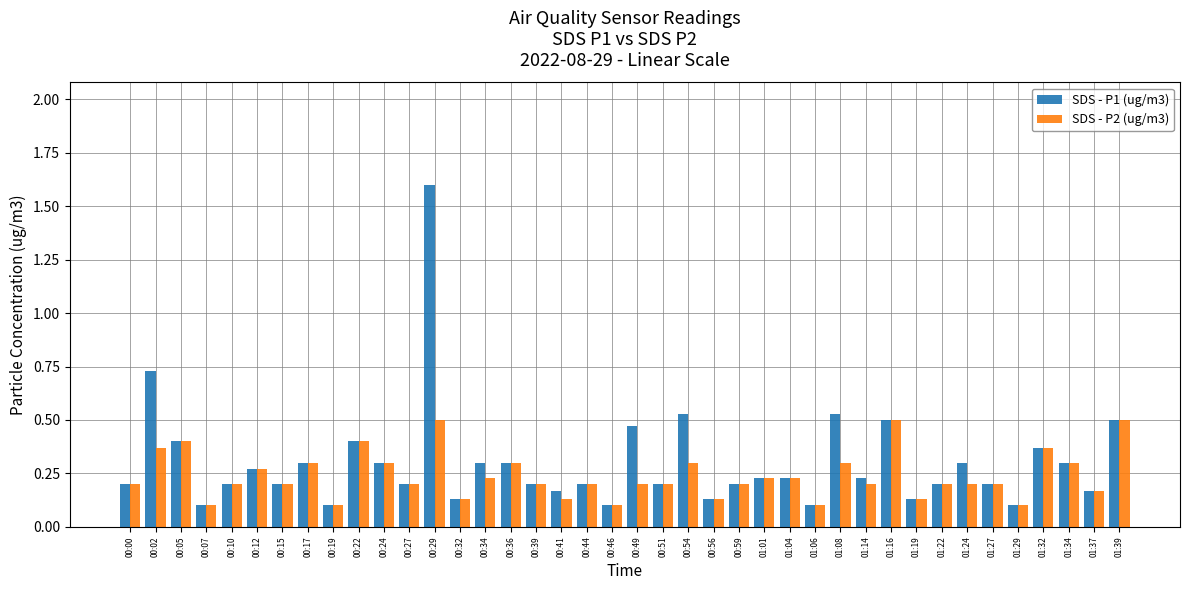

Count the SDS - P2 (ug/m3) values in the range 0 to 1.

40